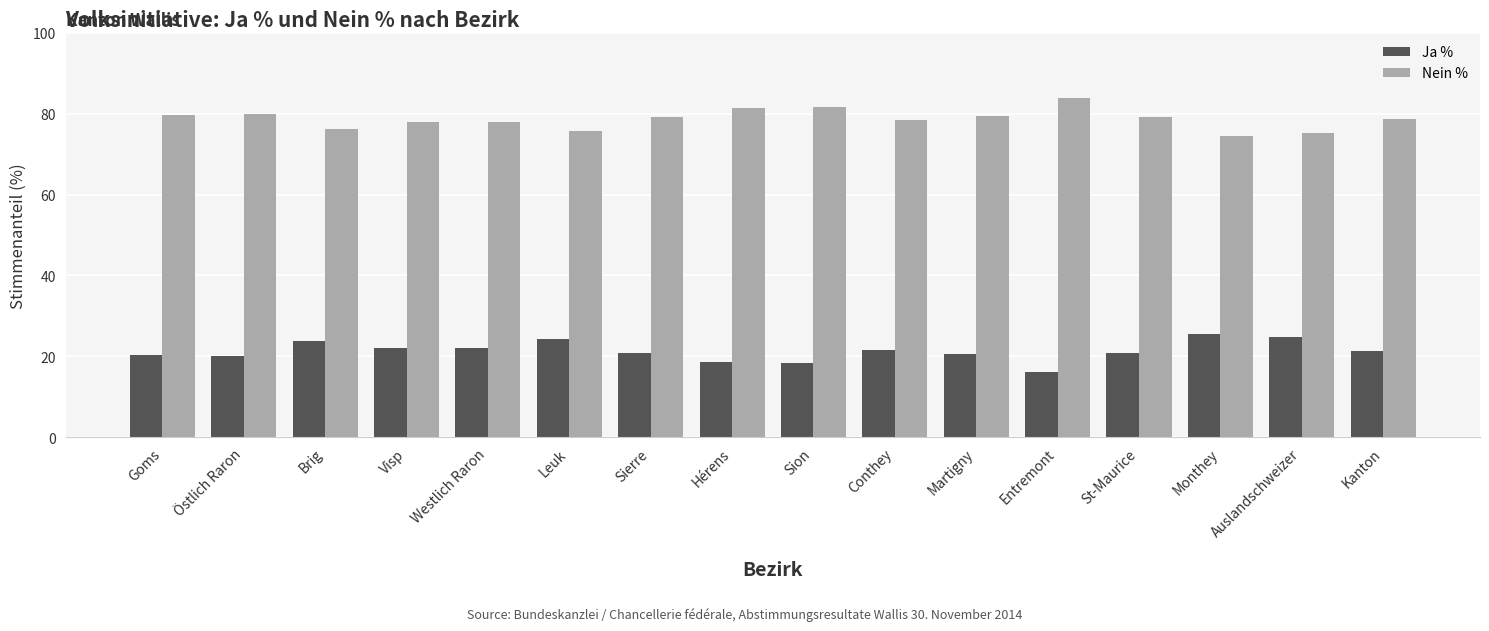

What is the total value across all series at Hérens?

100.0